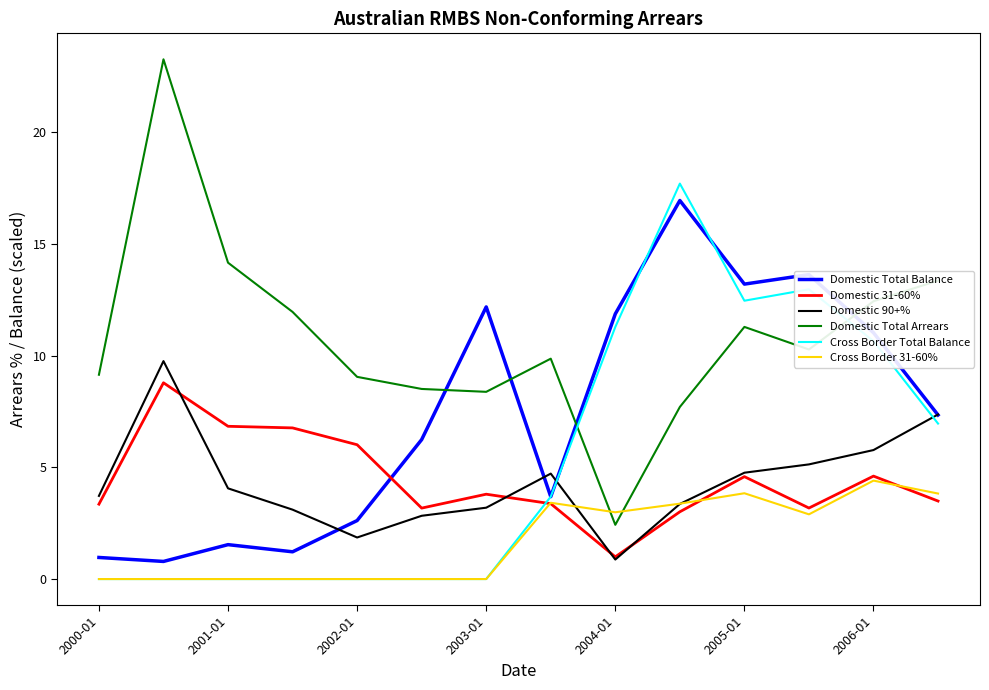

What are all the series names shown in the legend?

Domestic Total Balance, Domestic 31-60%, Domestic 90+%, Domestic Total Arrears, Cross Border Total Balance, Cross Border 31-60%